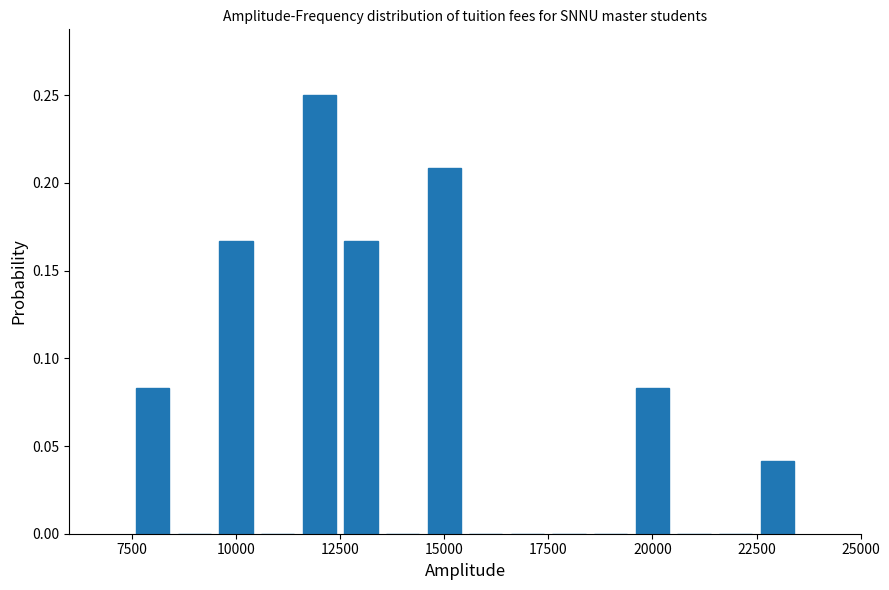

Read against the x-axis, roughly where is the centre of the tallest bar?

12000